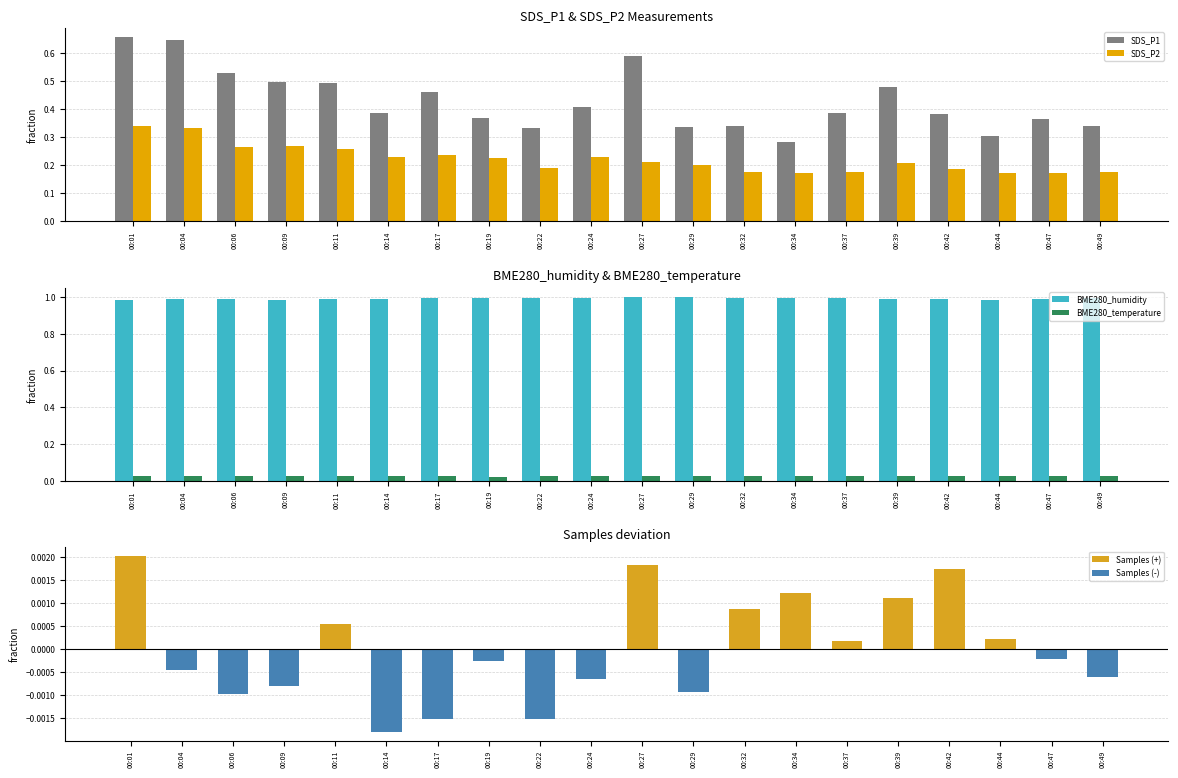

What is the average value of the SDS_P2 series?

0.2